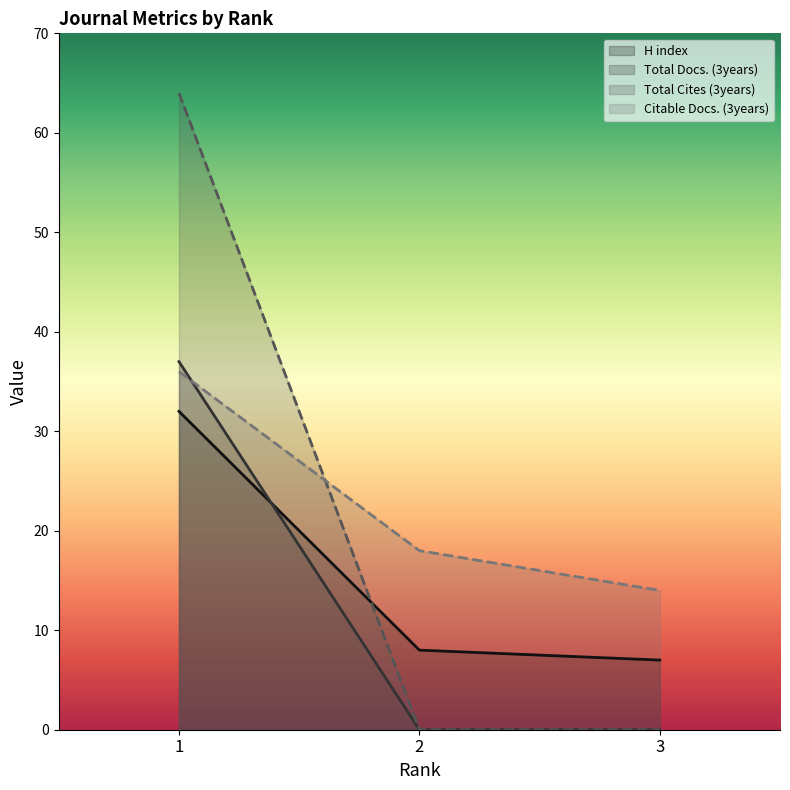

What is the spread (max minus min) of values at 3?

14